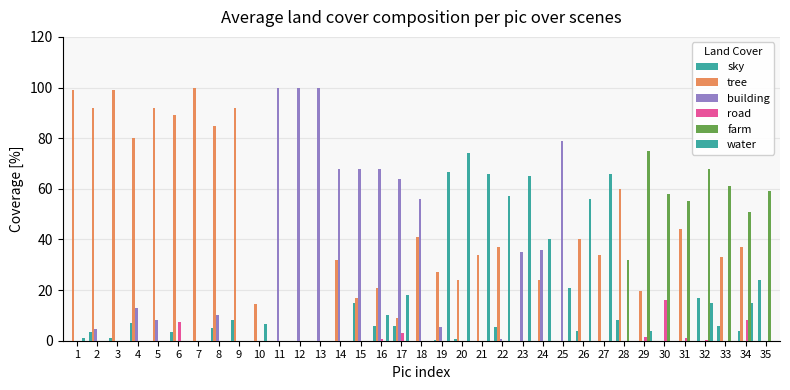

How many groups of bars are there?

35